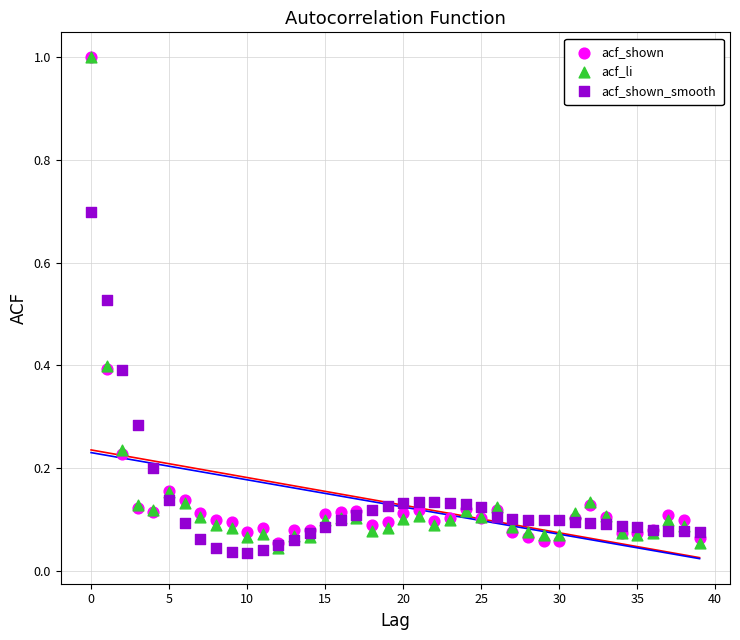

What are all the series names shown in the legend?

acf_shown, acf_li, acf_shown_smooth